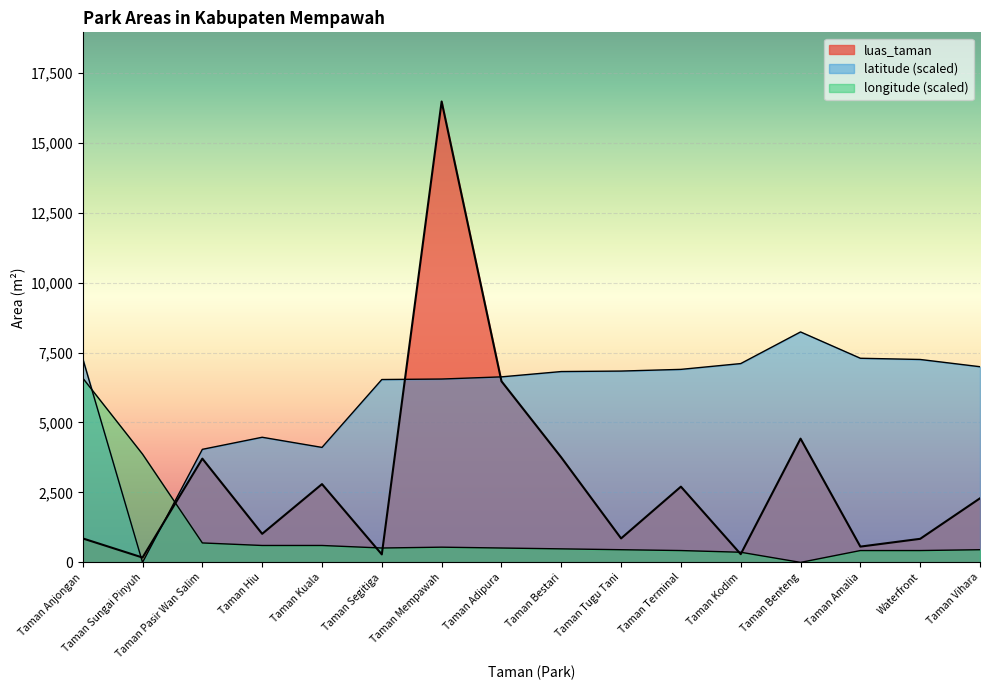

How many times do latitude and longitude cross each other?

2